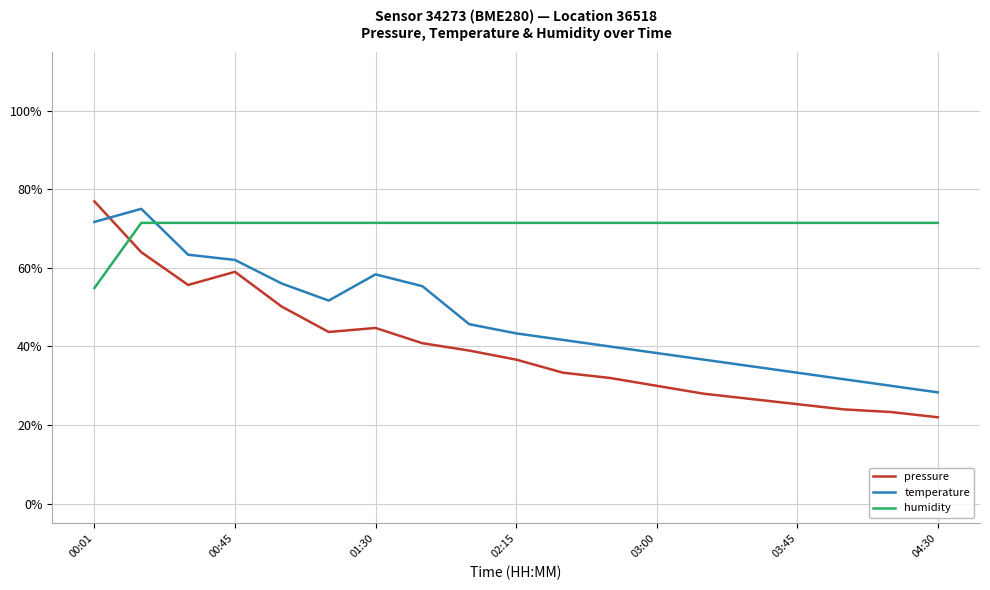

Does the chart have visible grid lines?

Yes